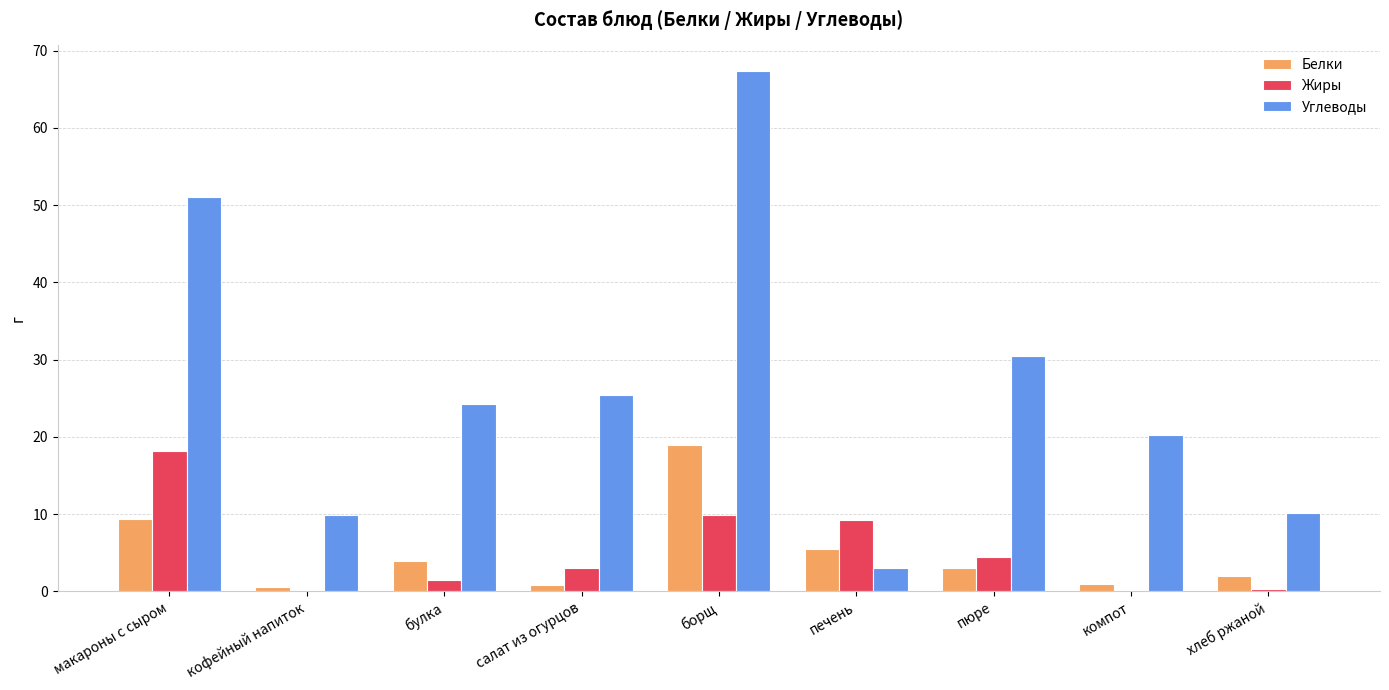

What are all the series names shown in the legend?

Белки, Жиры, Углеводы